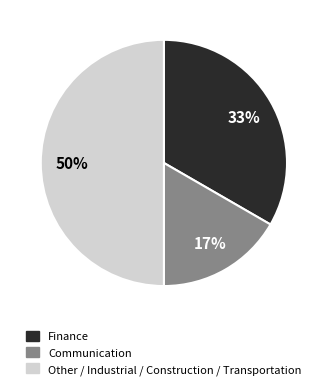

To the nearest percent, what is the combined percentage of Communication and Finance?

50%